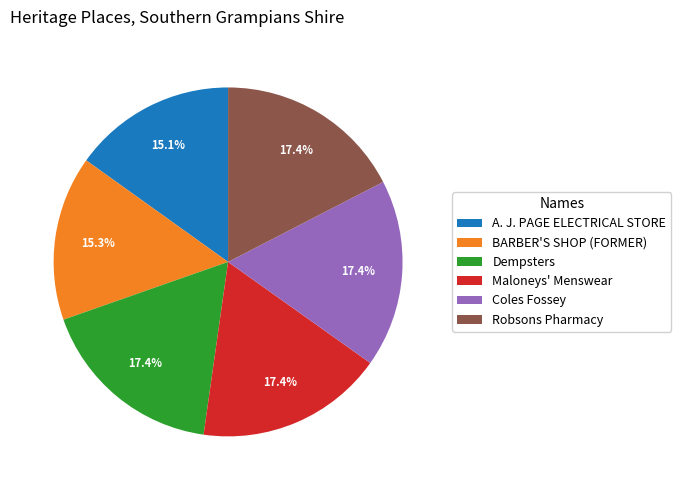

Is Coles Fossey the majority of the pie?

No